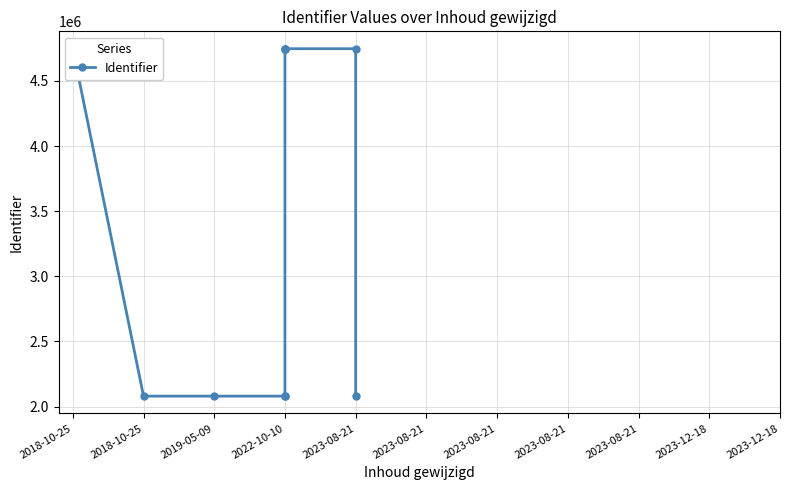

Is it true that the value at 2022-10-10 is 3126215?

False